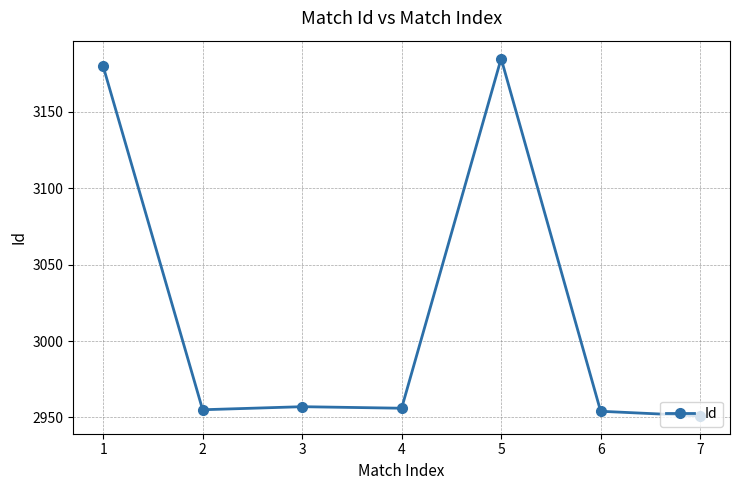

Approximately how many times larger is the value at 3 compared to 4?

1.0